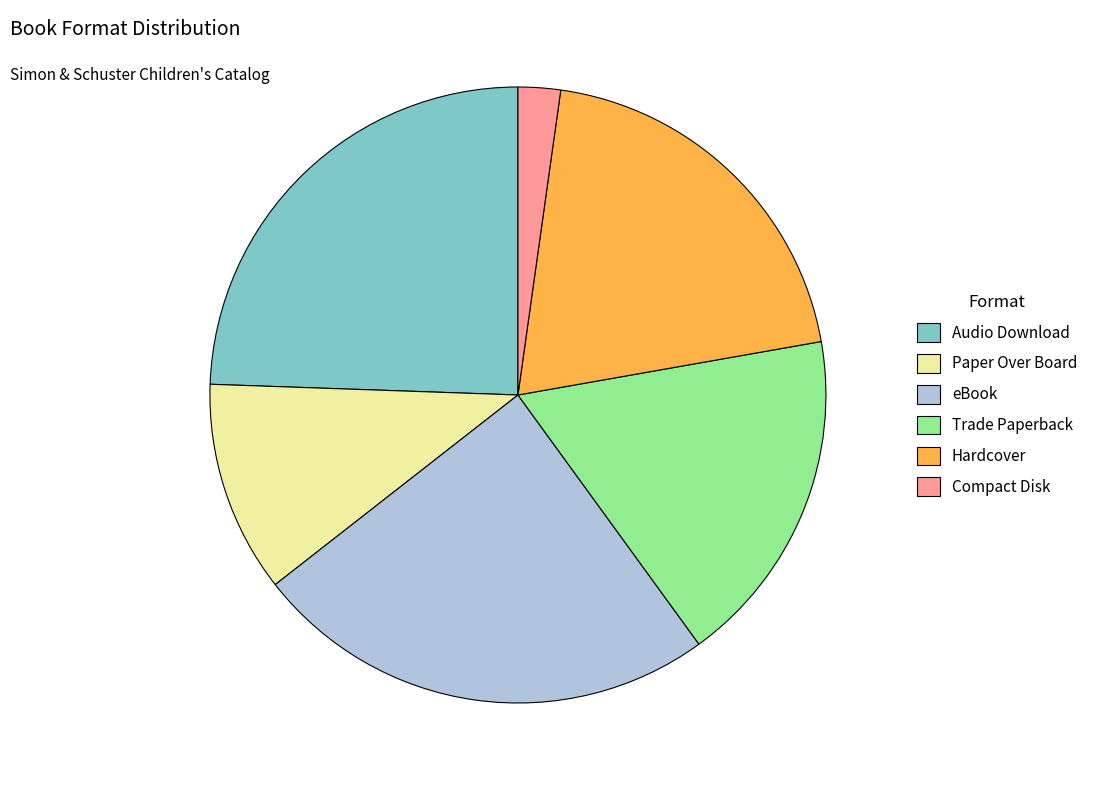

Is there a majority slice in this chart?

No